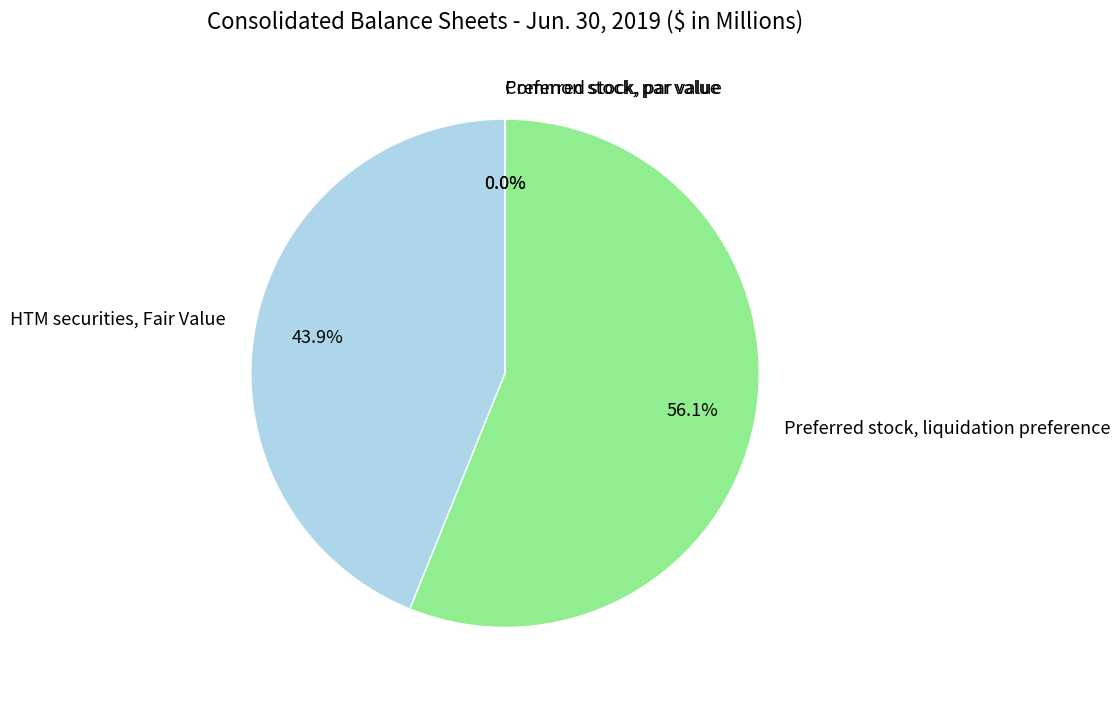

Is Preferred stock, liquidation preference the majority of the pie?

Yes